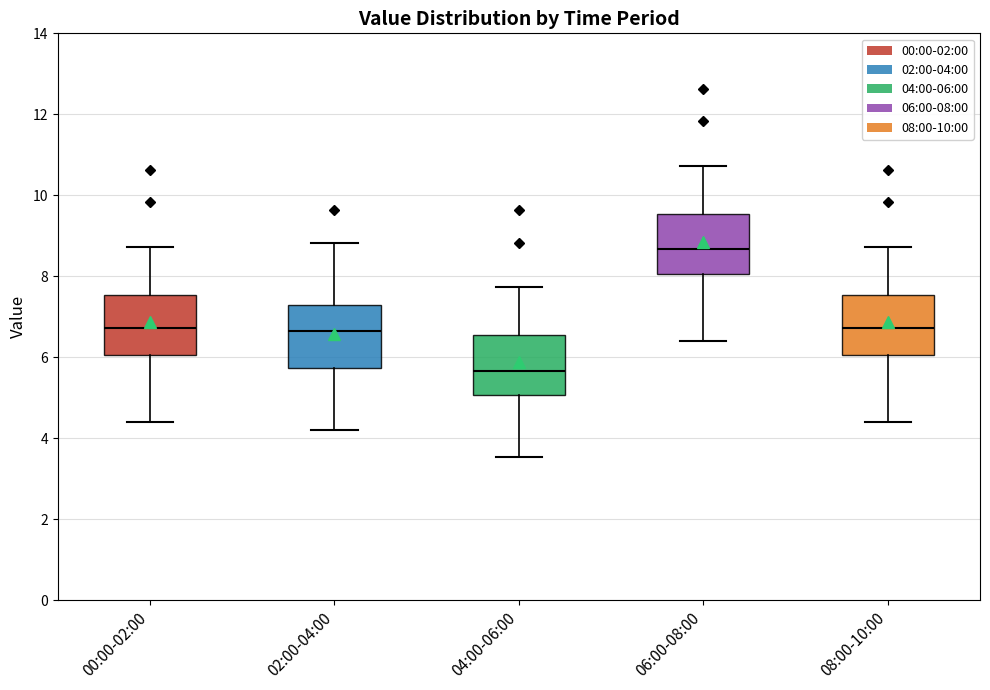

Where does the median line of the box for 08:00-10:00 sit on the y-axis? The values are not printed on the chart, so give them approximately, as read against the axis.

6.8